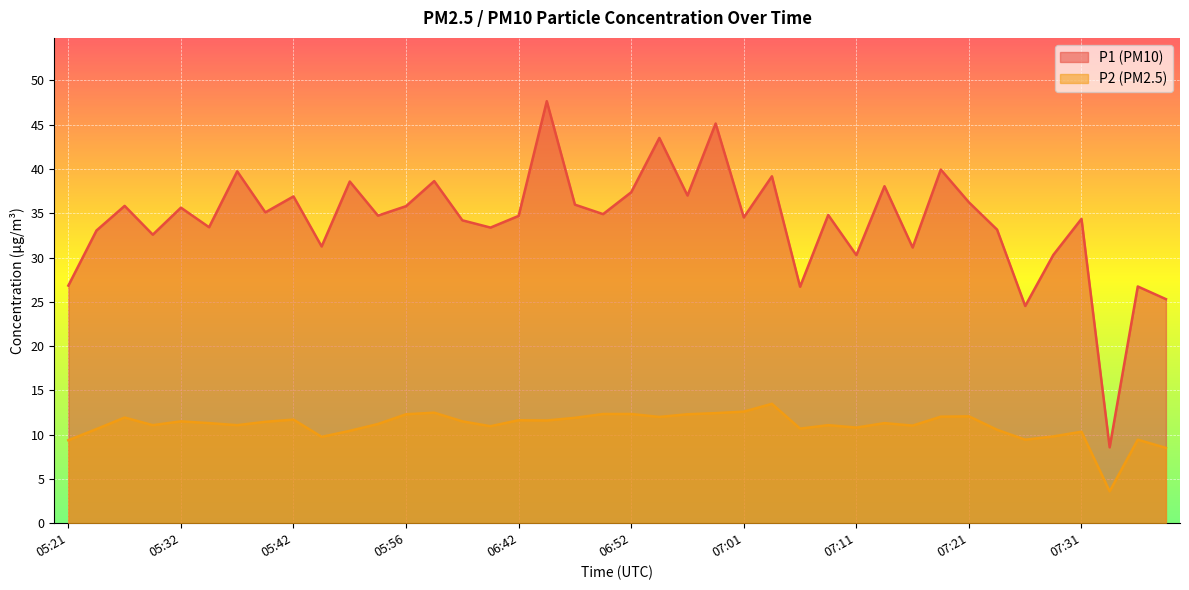

What is the label of the 39th point from the right?

05:24